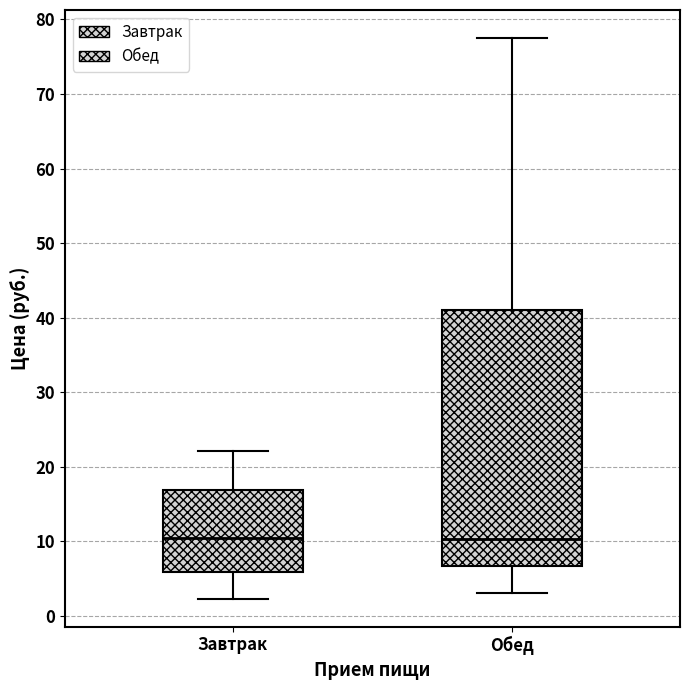

Which box is the tallest, from its lower edge to its upper edge?

Обед